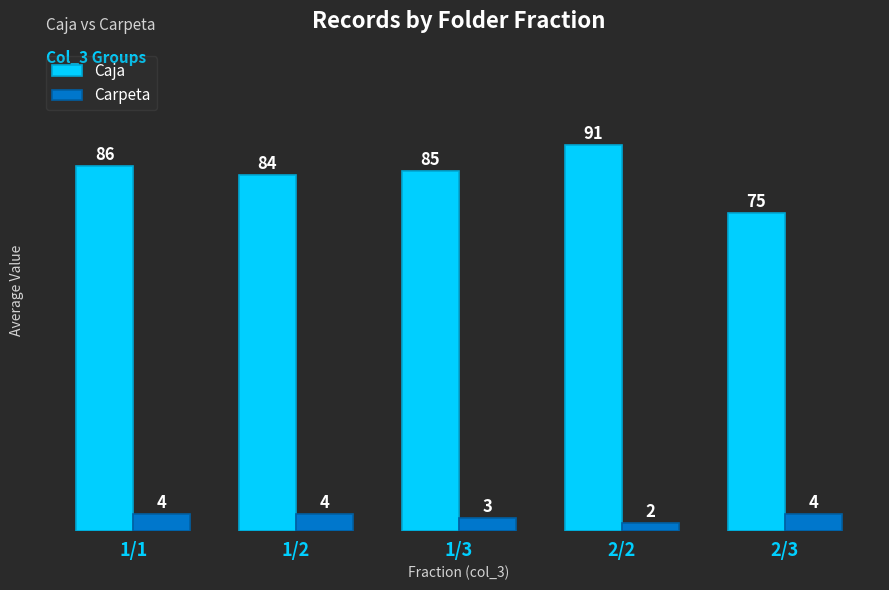

What is the label of the 2nd bar from the left?

1/2